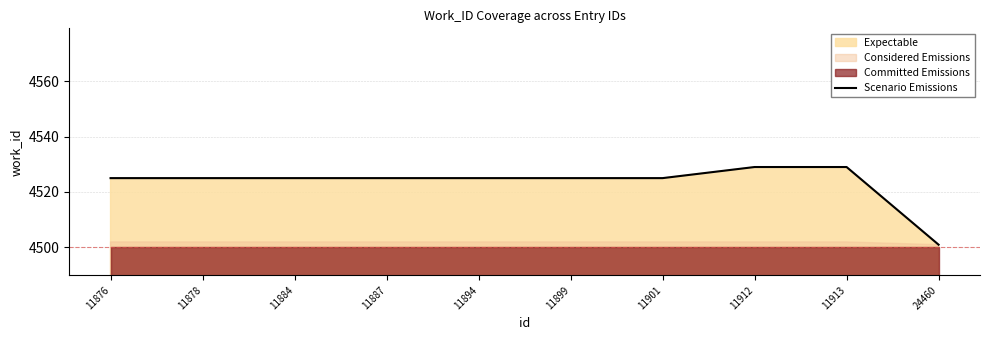

Count the number of values greater than 4525.

2